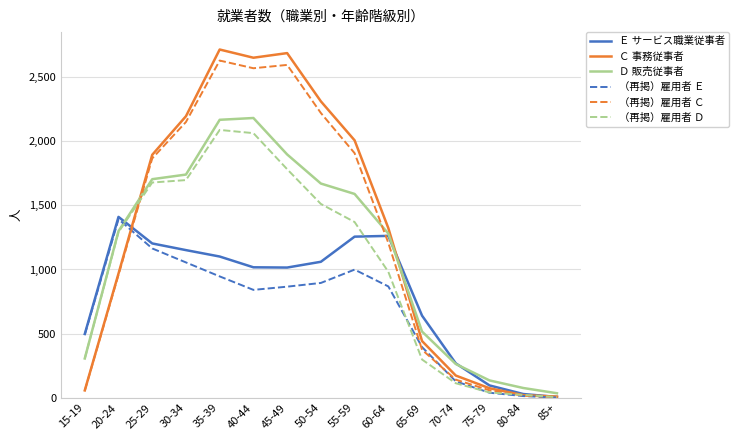

How many lines are shown in the chart?

6